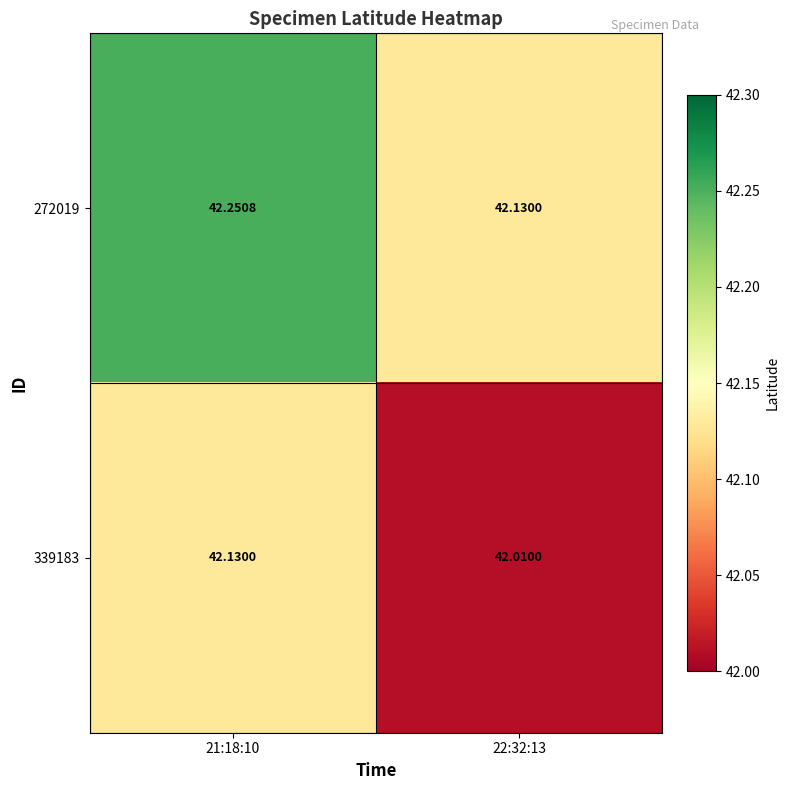

Reading left to right, what are all the values shown in this chart?

272019: 21:18:10=42.3	22:32:13=42.1
339183: 21:18:10=42.1	22:32:13=42.0